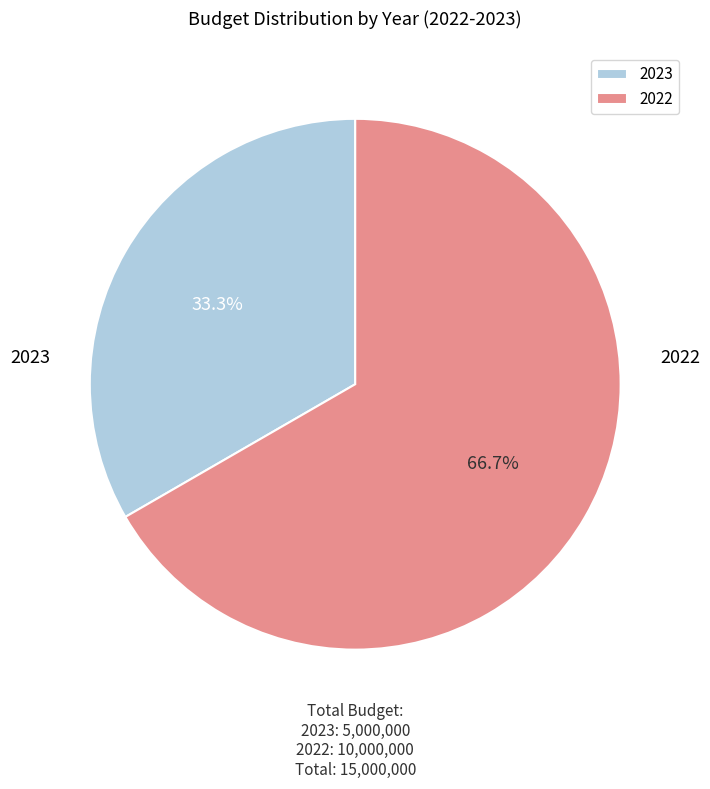

How many segments does this pie chart have?

2